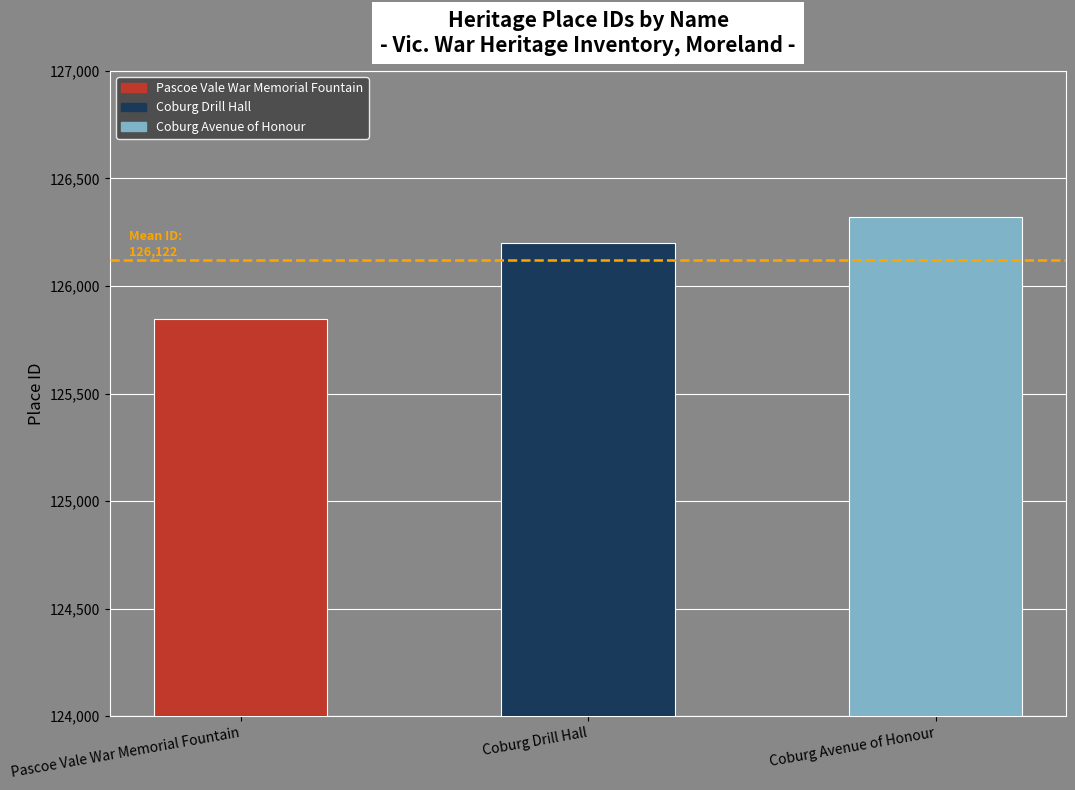

How many data points does each series have?

3